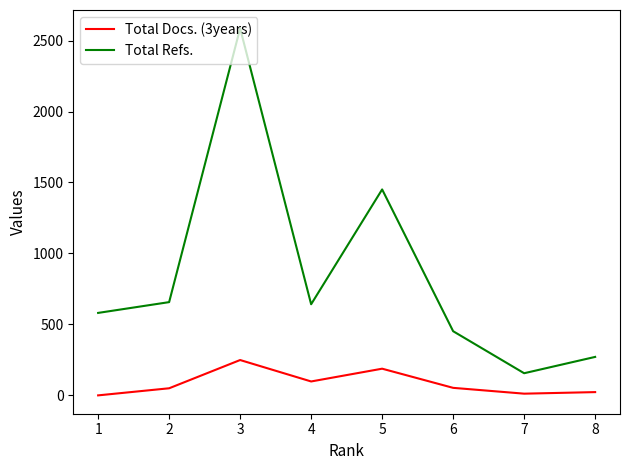

What is the highest value of the Total Refs. series?

2586